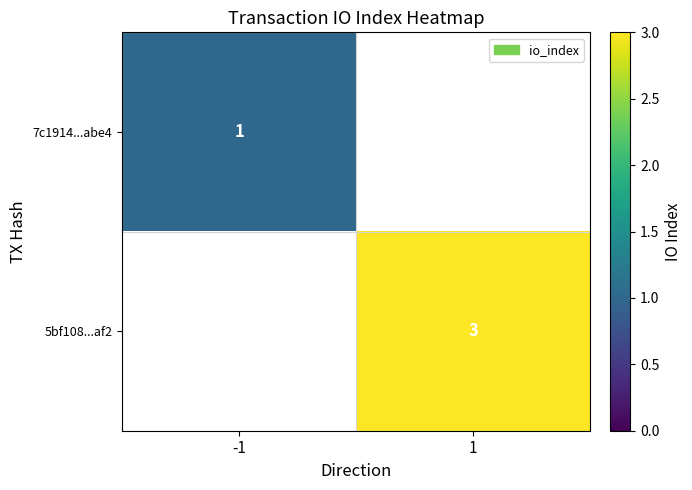

Which label corresponds to the smallest value in the chart?

-1